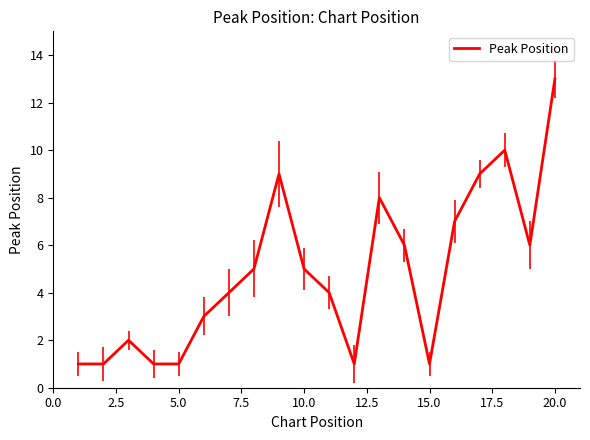

What is the difference between the maximum and minimum values?

12